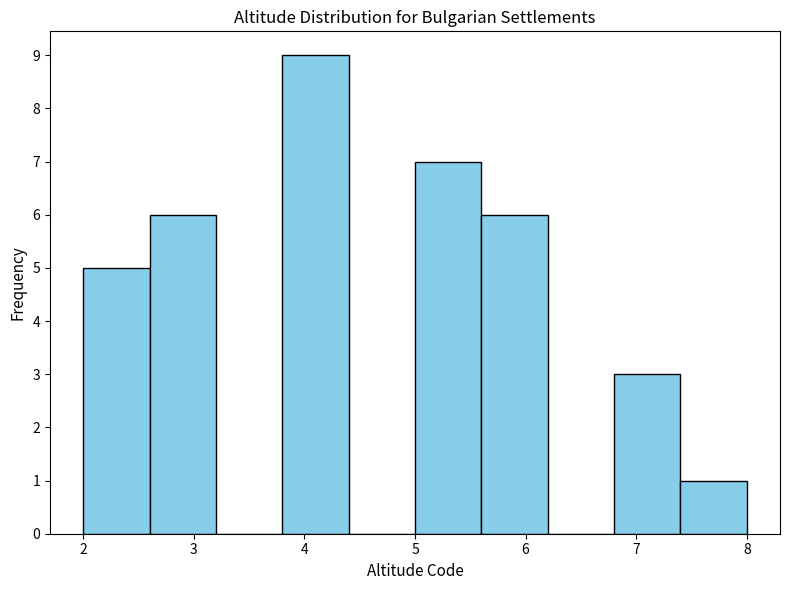

How tall is the bar that spans 2.6 to 3.2 on the x-axis? The values are not printed on the chart, so give them approximately, as read against the axis.

6